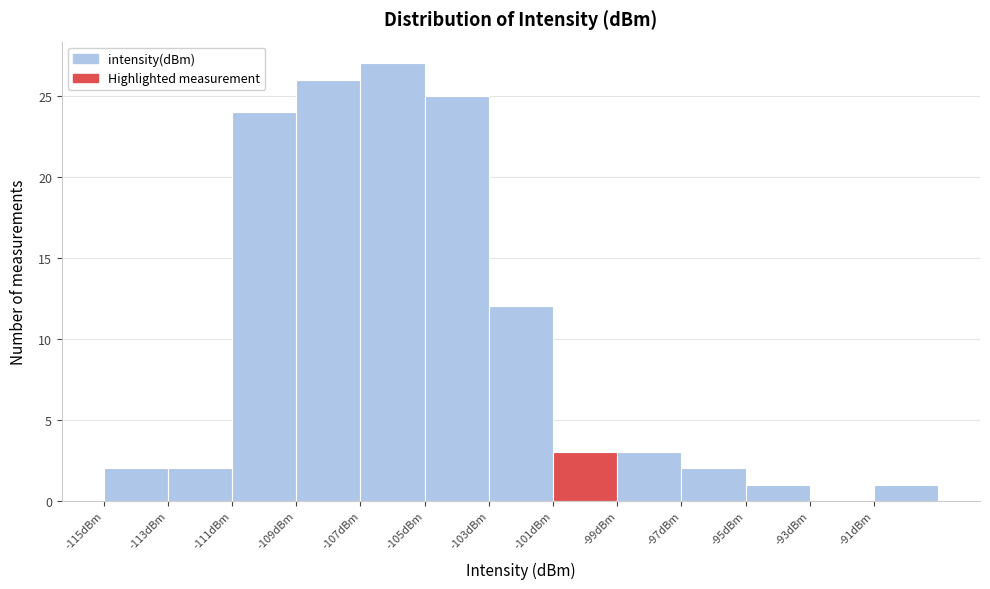

Reading left to right, transcribe this chart: for each bar, give the range it covers on the x-axis and its height. The values are not printed on the chart, so give them approximately, as read against the axis.

-115 to -113: 2
-113 to -111: 2
-111 to -109: 24
-109 to -107: 26
-107 to -105: 27
-105 to -103: 25
-103 to -101: 12
-101 to -99: 3
-99 to -97: 3
-97 to -95: 2
-95 to -93: 1
-93 to -91: 0
-91 to -89: 1